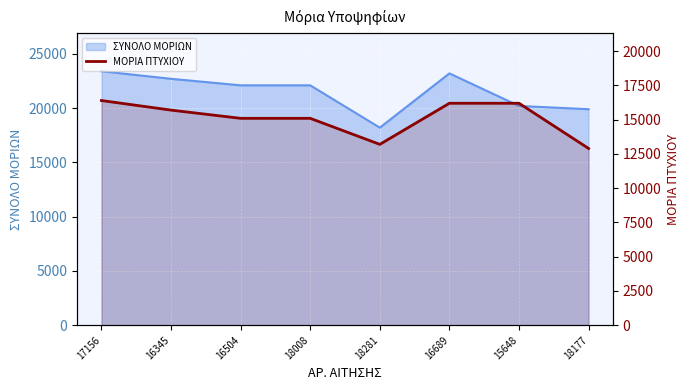

What is the minimum value shown in the chart?

12900